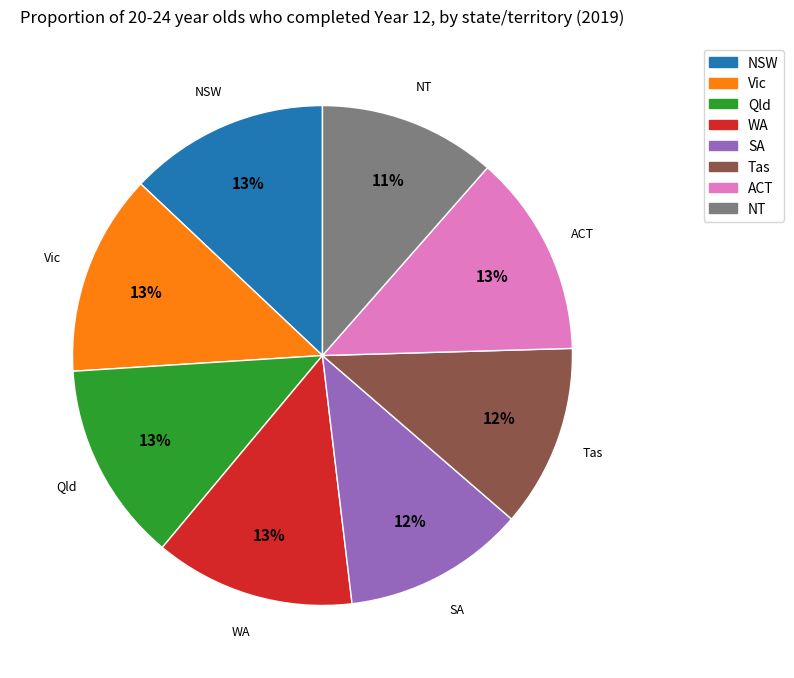

How many segments does this pie chart have?

8